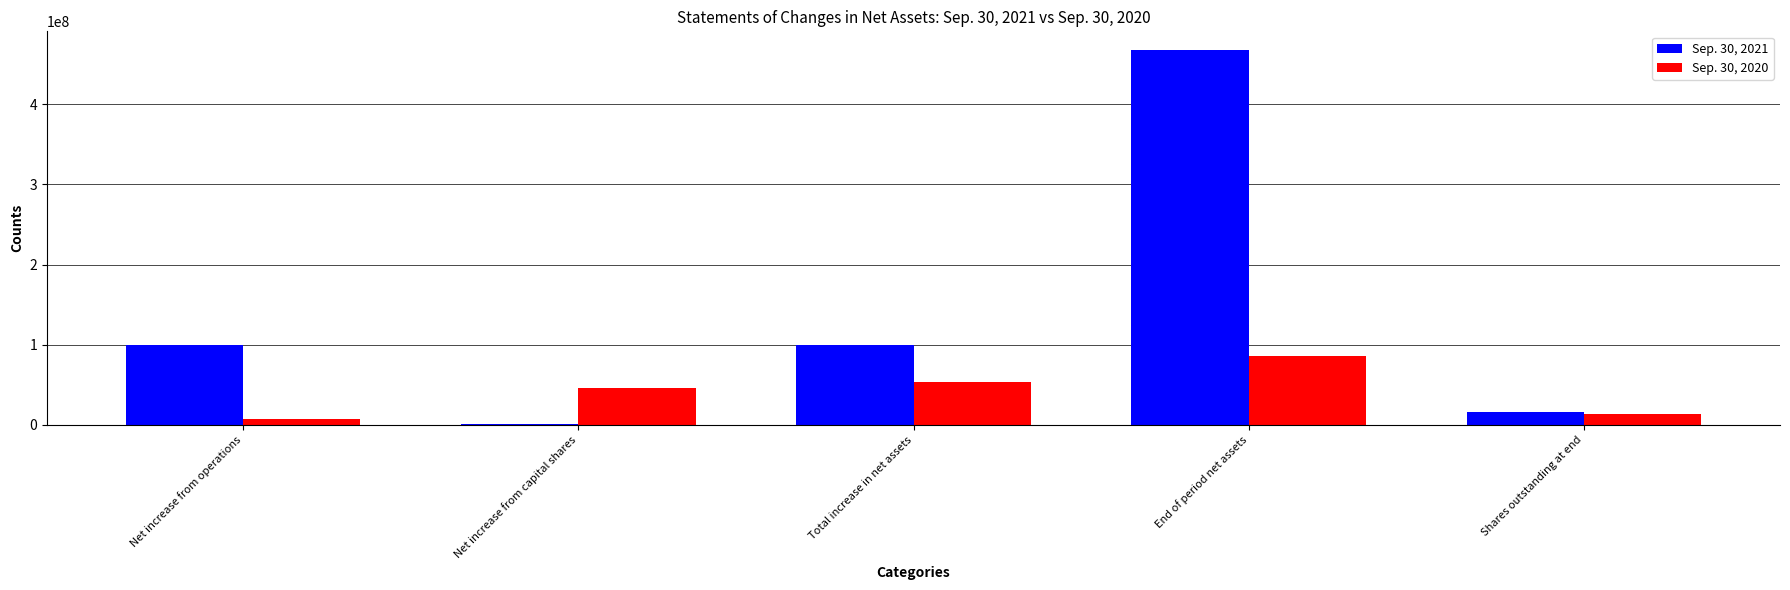

What is the maximum value shown in the chart?

467356000